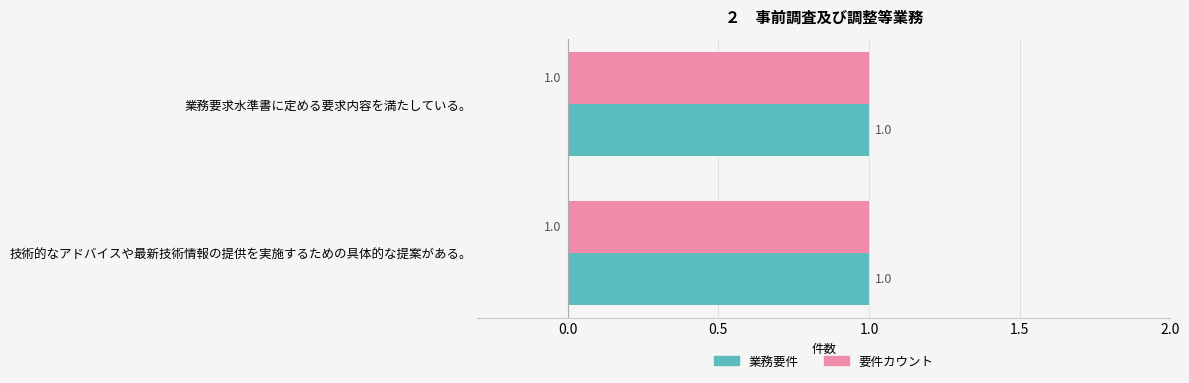

Which series has the largest range (max minus min)?

業務要件